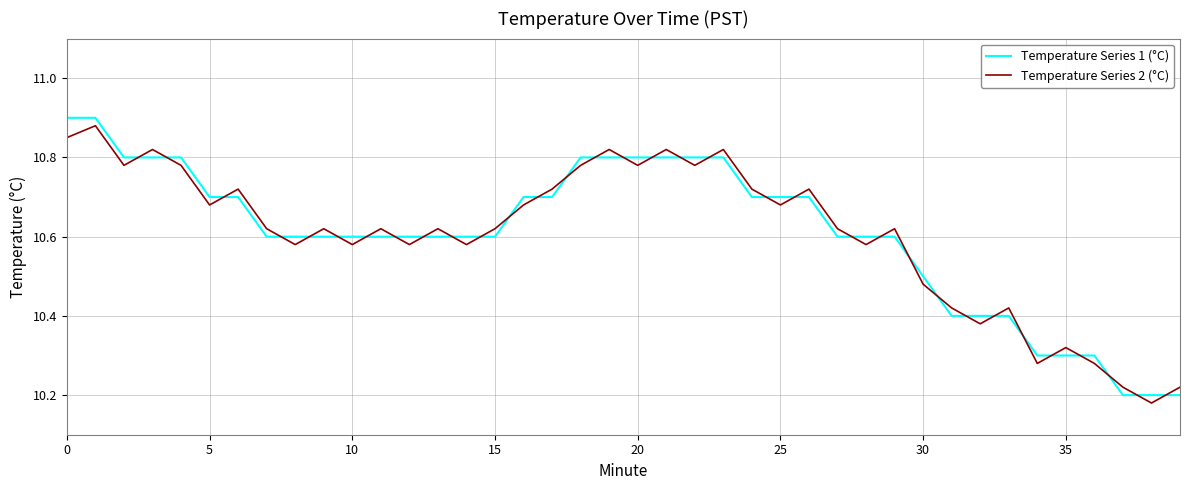

What is the difference between the maximum and minimum values in the Temperature Series 1 (°C) series?

0.7